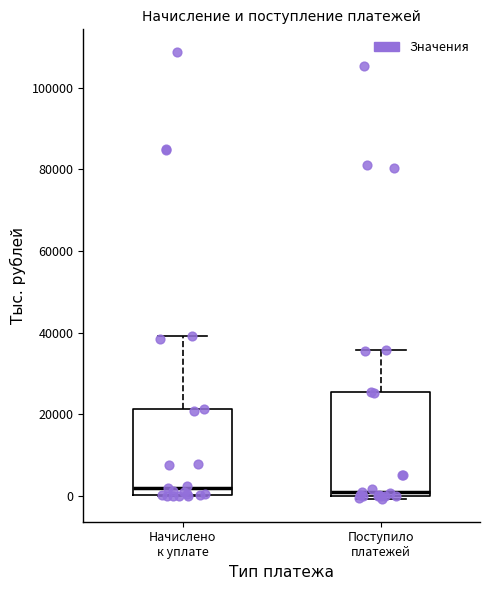

Which box is the tallest, from its lower edge to its upper edge?

Поступило платежей